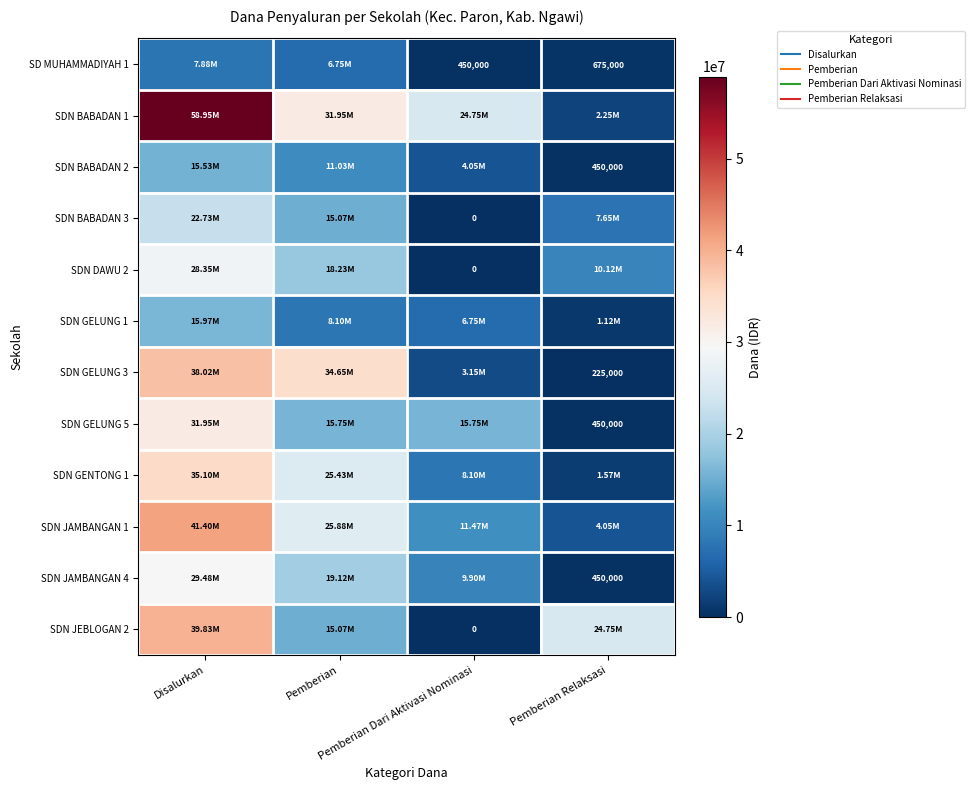

Count the number of categories in the chart.

4